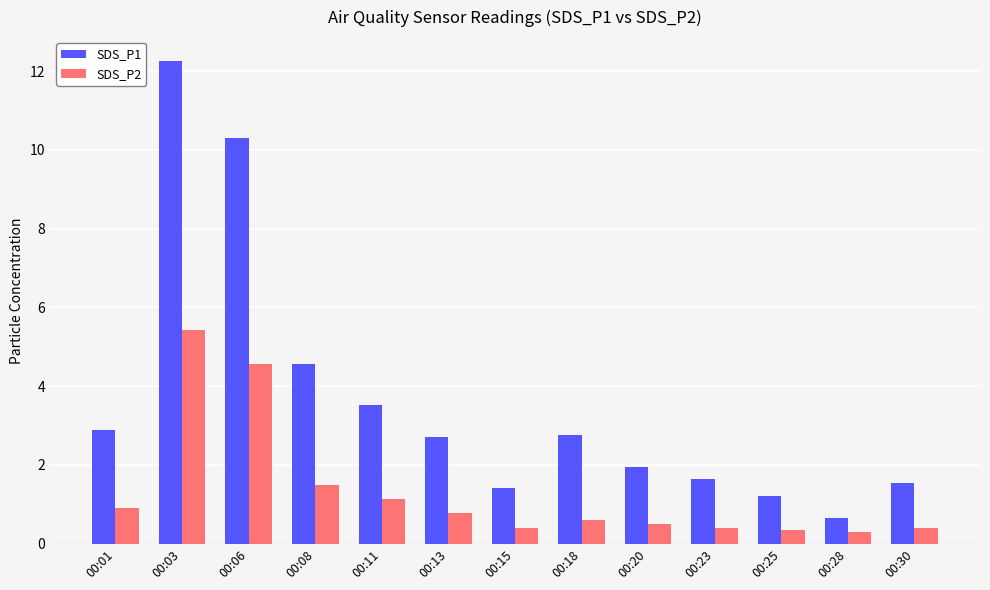

Is it true that SDS_P1 equals 1.4 at 00:15?

True